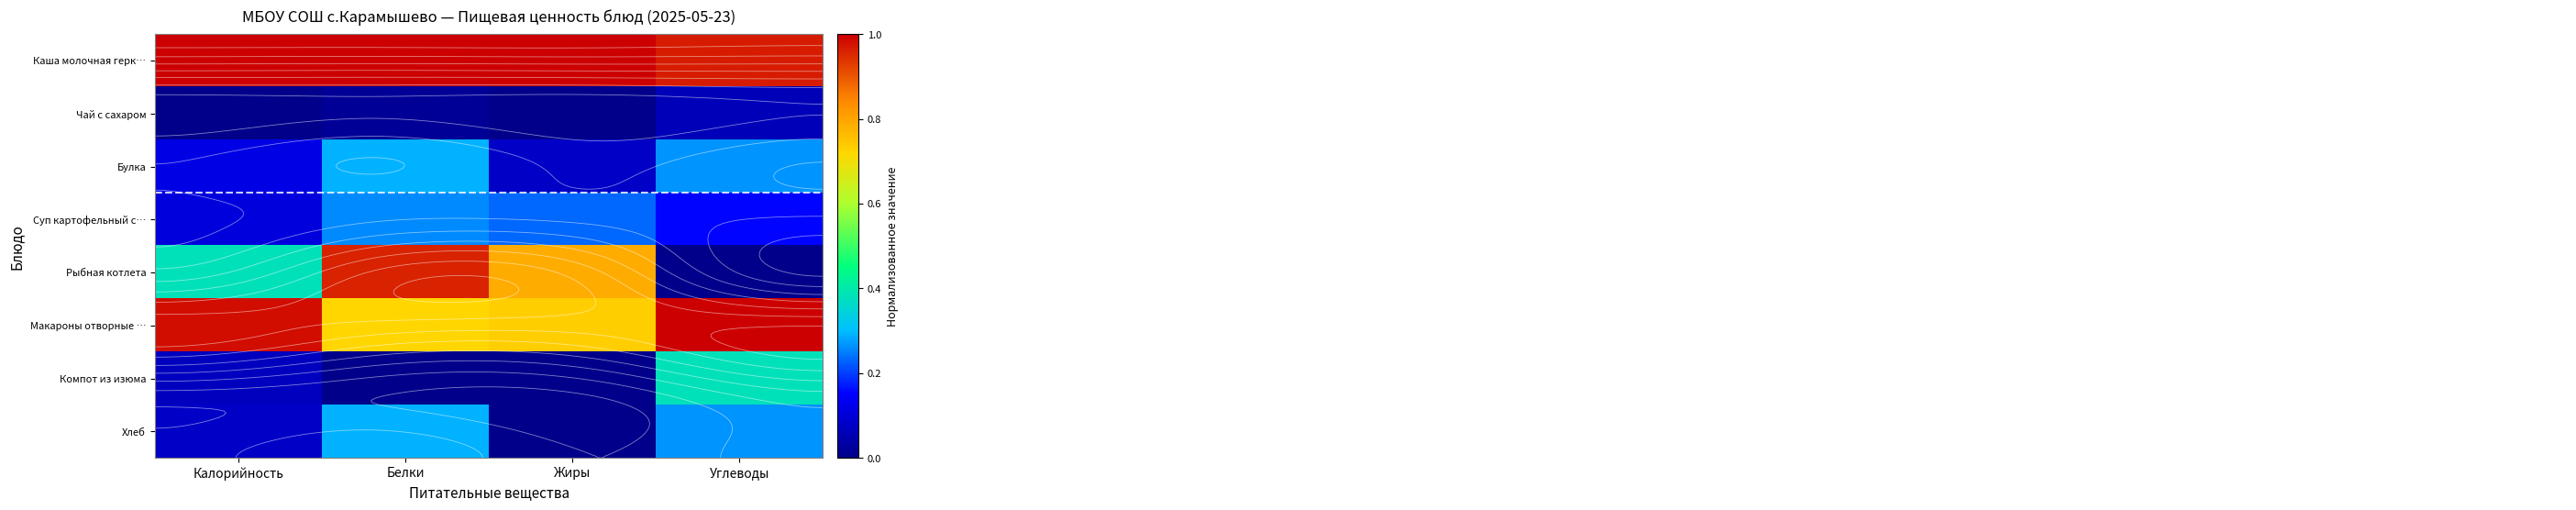

At how many categories does at least one series exceed 0?

4